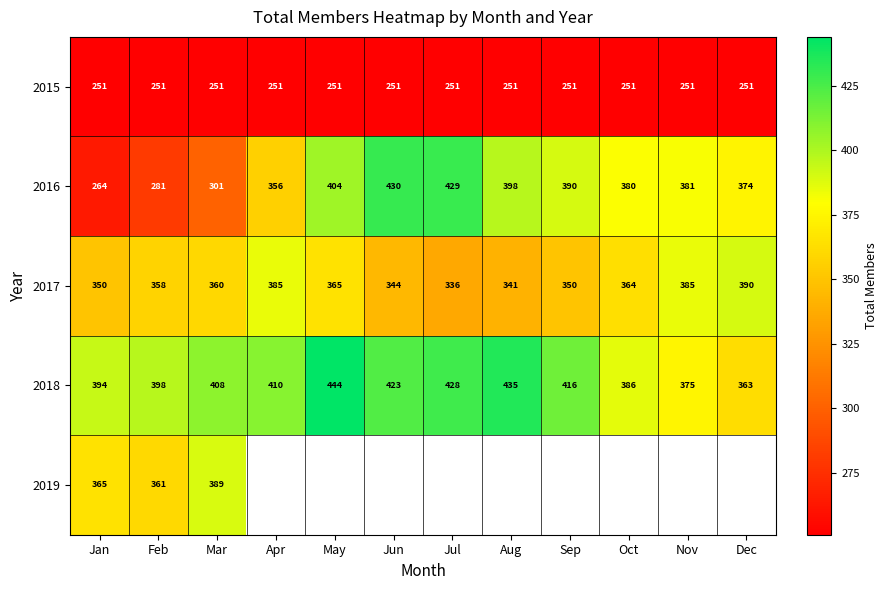

Which category has the lowest value in the 2017 series?

Jul